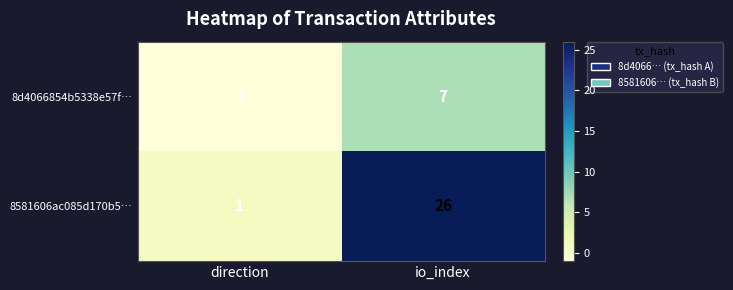

At which category is the sum across all series the highest?

io_index